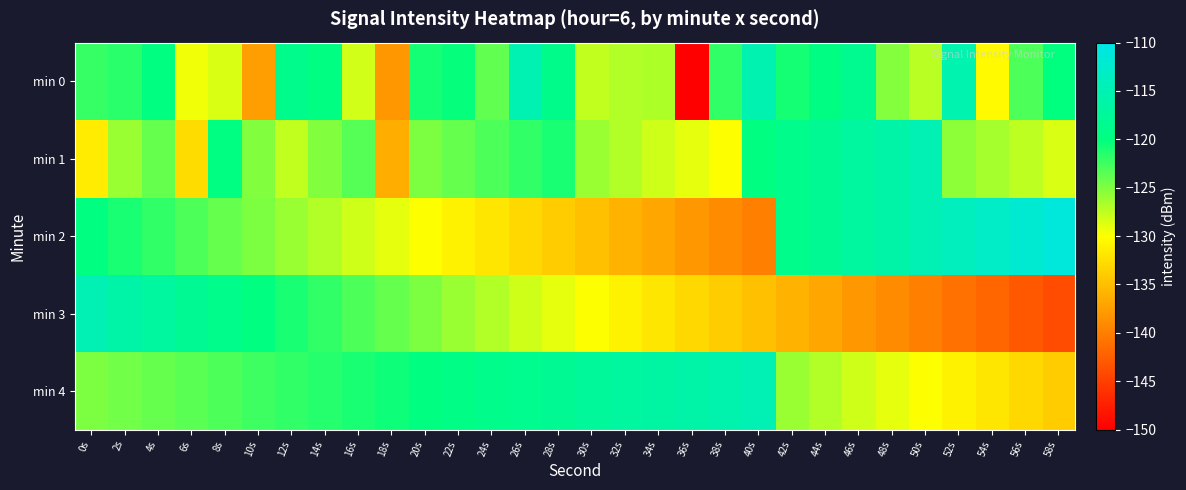

What is the smallest value displayed?

-150.2